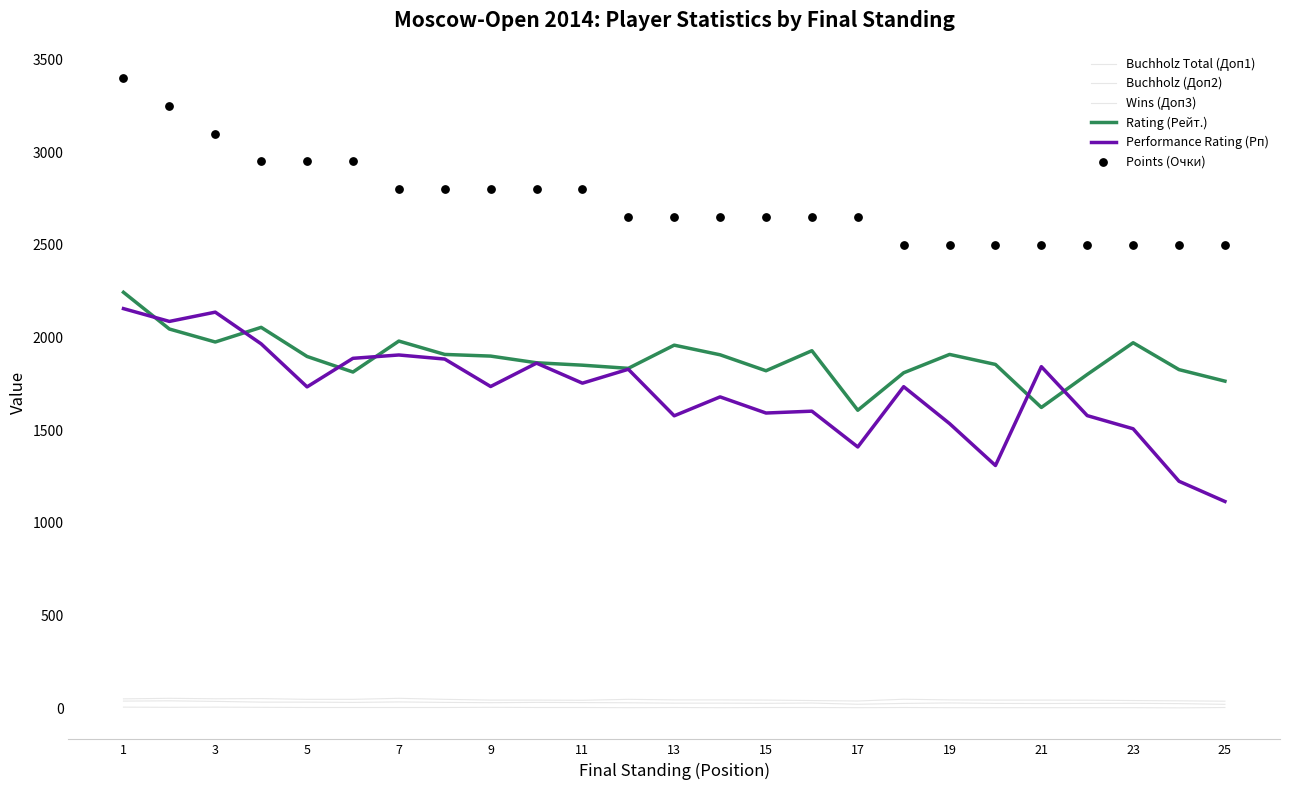

Which series contains the lowest Y value?

Wins (Доп3)